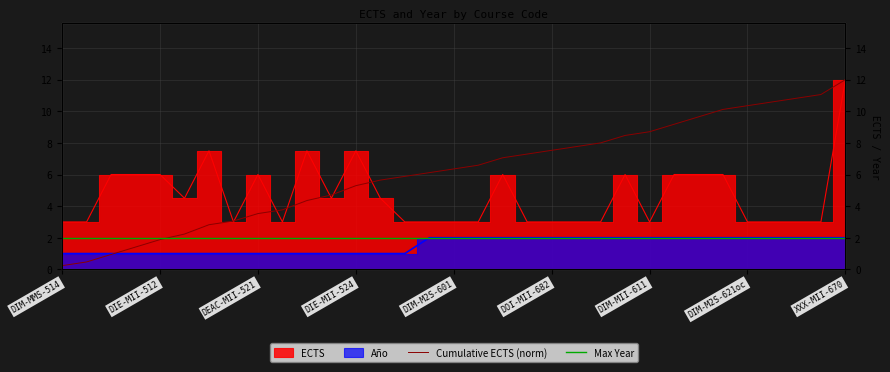

What is the value of the Max Year point at the 28th from the left?

2.0